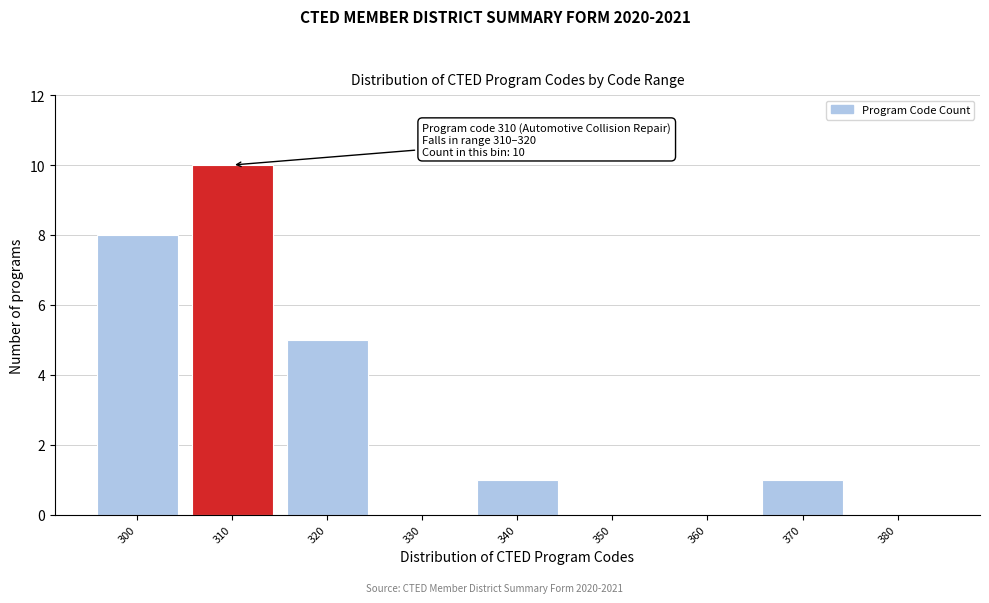

Reading left to right, what are all the values shown in this chart?

300=8	310=10	320=5	330=0	340=1	350=0	360=0	370=1	380=0